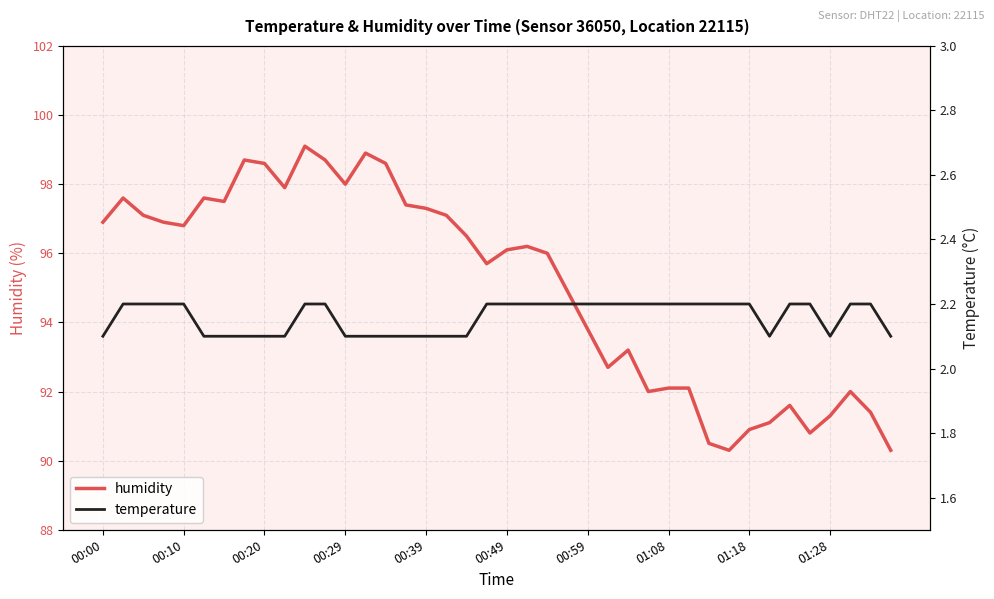

Is it true that humidity equals 91.3 at 01:28?

True